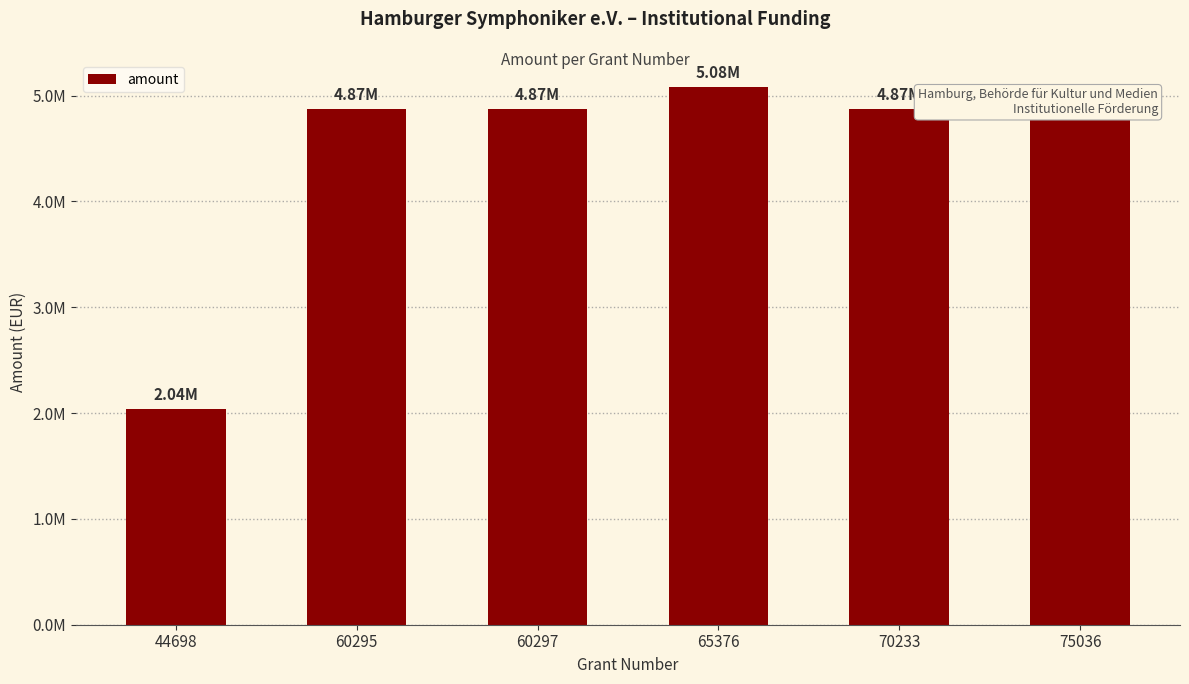

Reading left to right, extract all data points from this chart.

2040000	4870000	4870000	5083000	4870000	4870000